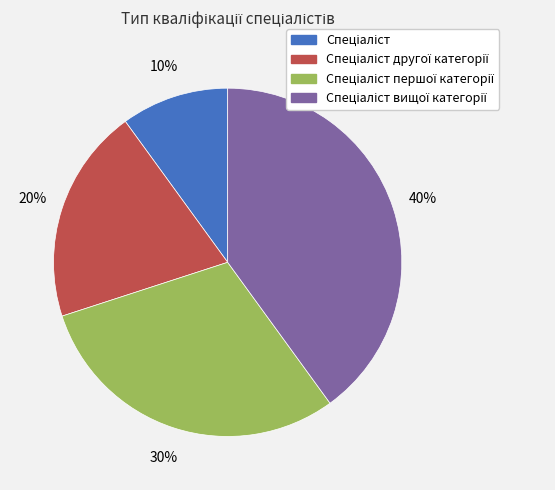

To the nearest percent, what is the difference between the largest and smallest slice percentages?

30%